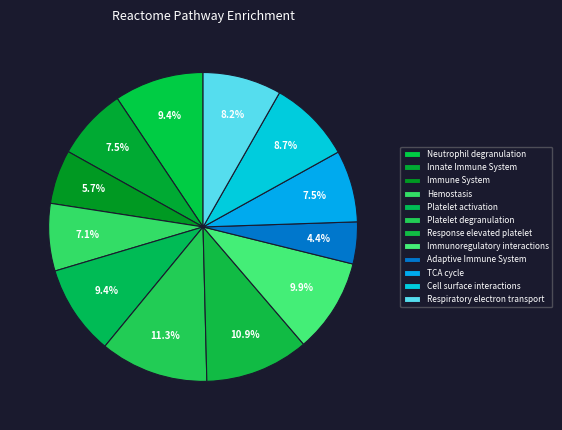

To the nearest percent, what is the average slice percentage?

8%